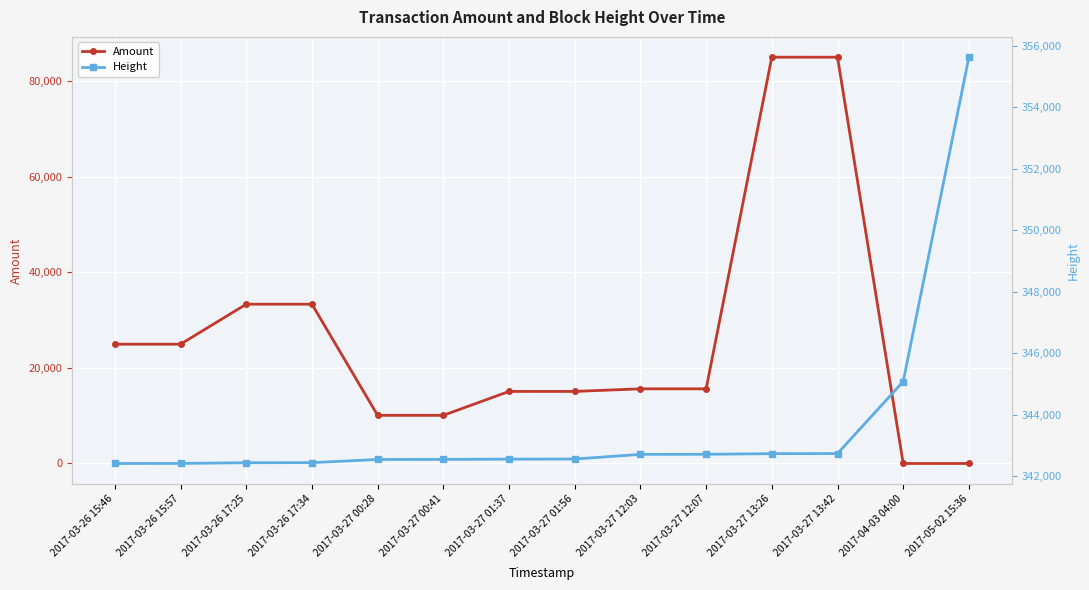

How many categories are shown in the chart?

14